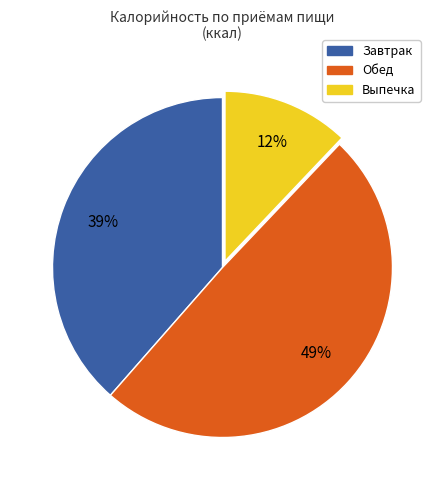

Is there any slice that represents more than half of the pie?

No